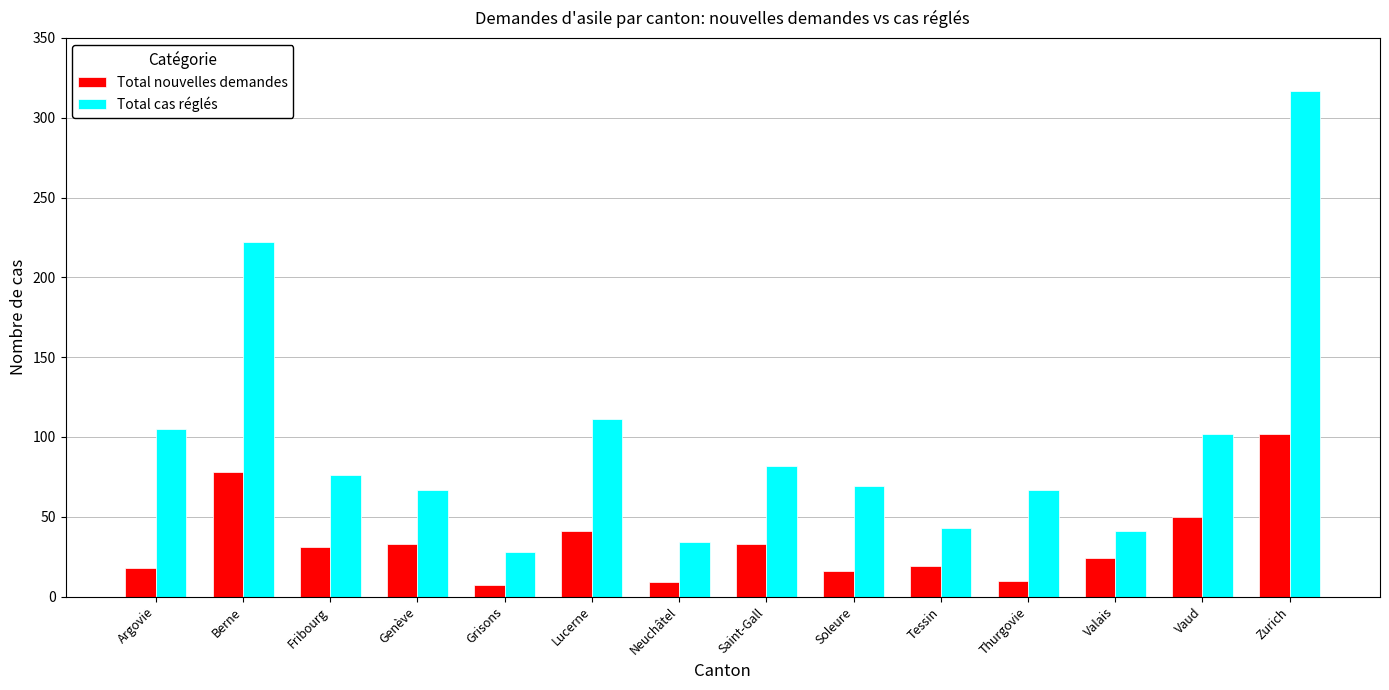

How many groups of bars are there?

14